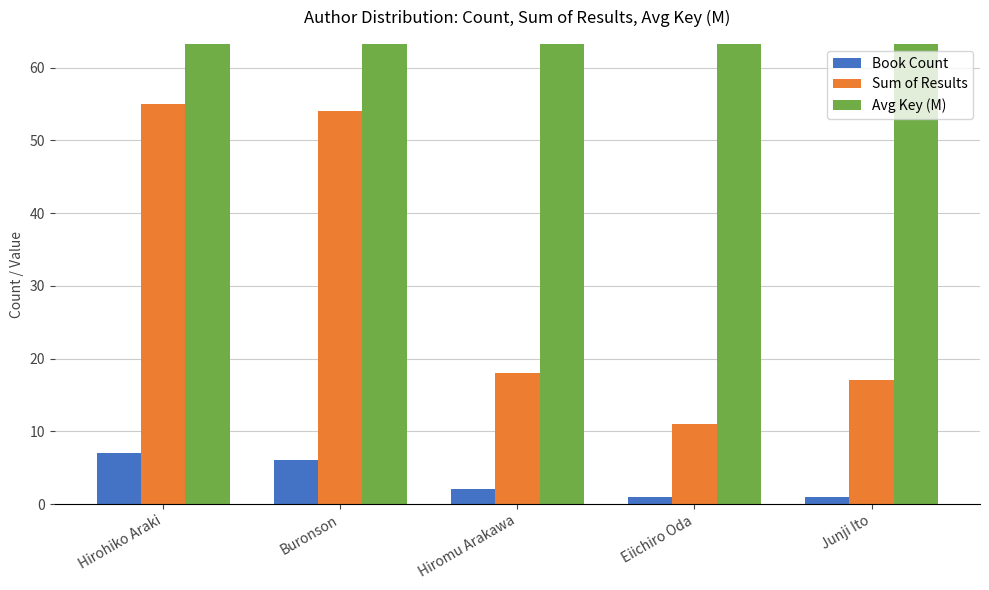

The value of Book Count at Eiichiro Oda is 1.0. True or false?

True